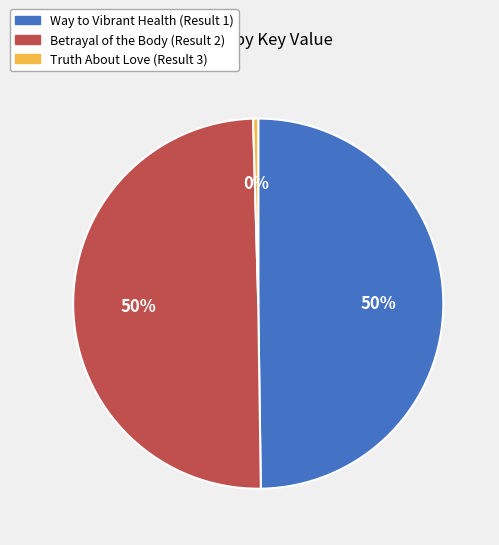

Combined, do Way to Vibrant Health (Result 1) and Betrayal of the Body (Result 2) account for over 50%?

Yes